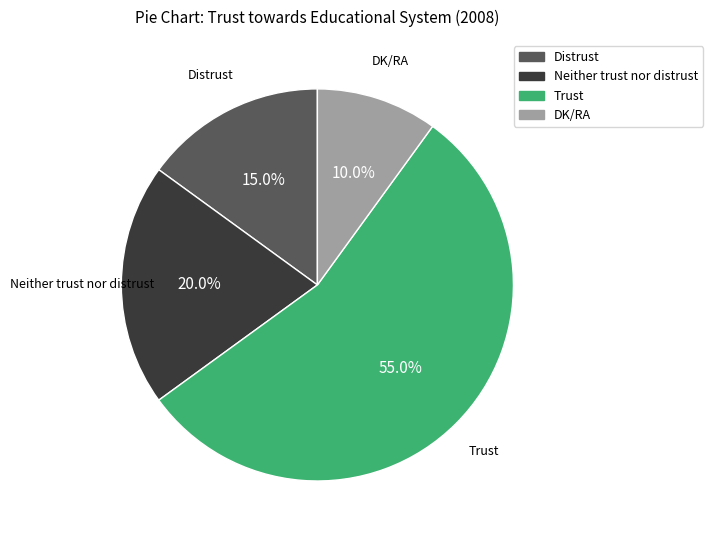

Combined, what portion of the pie is Trust and Distrust?

70.0%